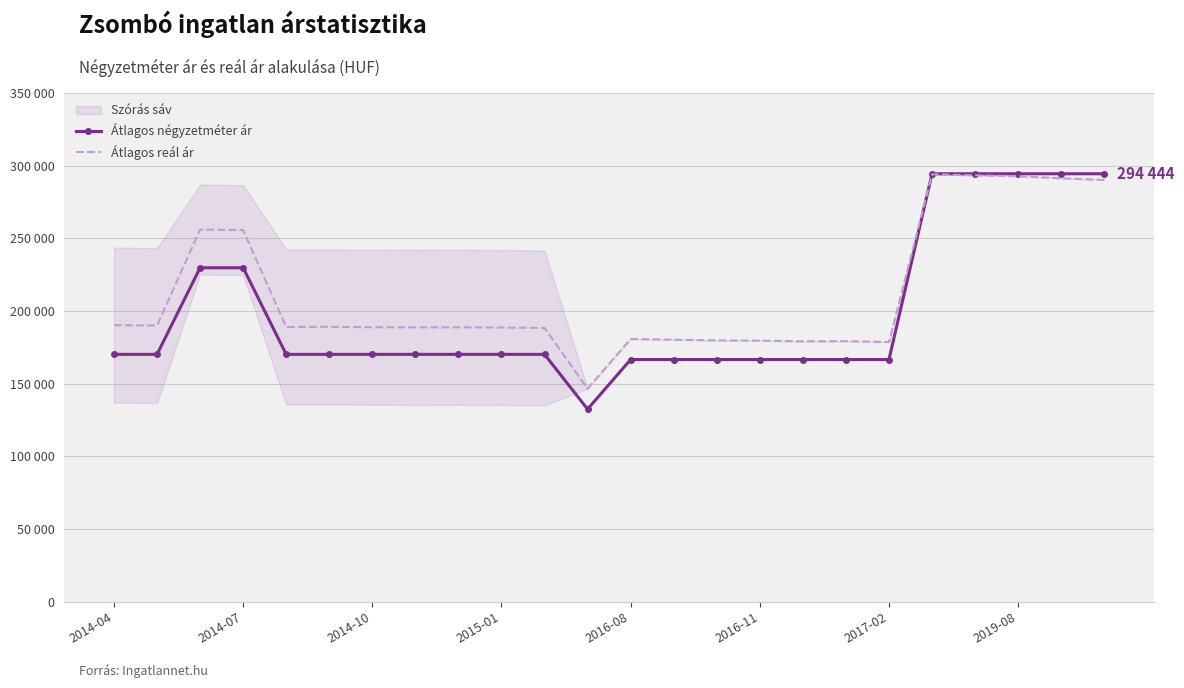

What is the lowest value of the Átlagos négyzetméter ár series?

132530